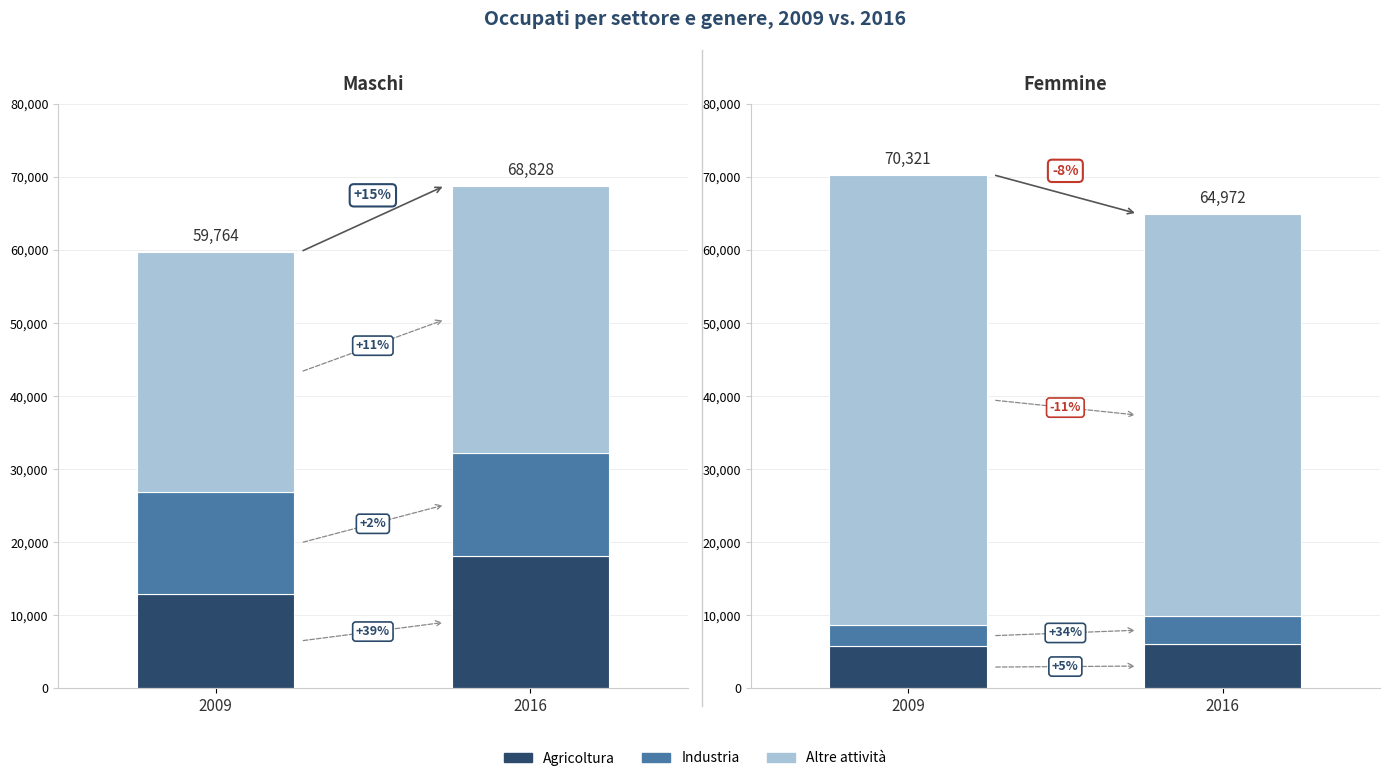

What are all the series names shown in the legend?

Agricoltura, Industria, Altre attività